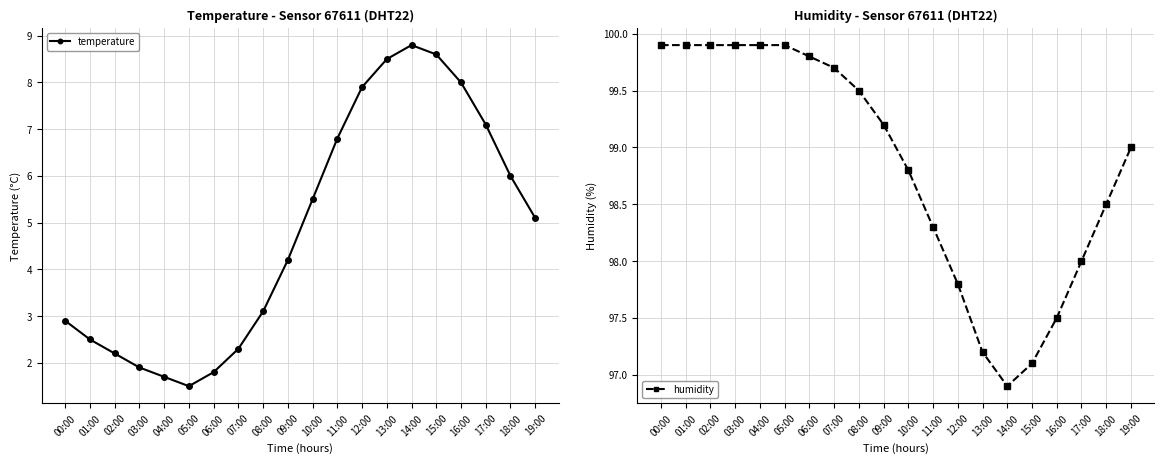

In temperature, how many points are higher than both neighbors (excluding endpoints)?

1